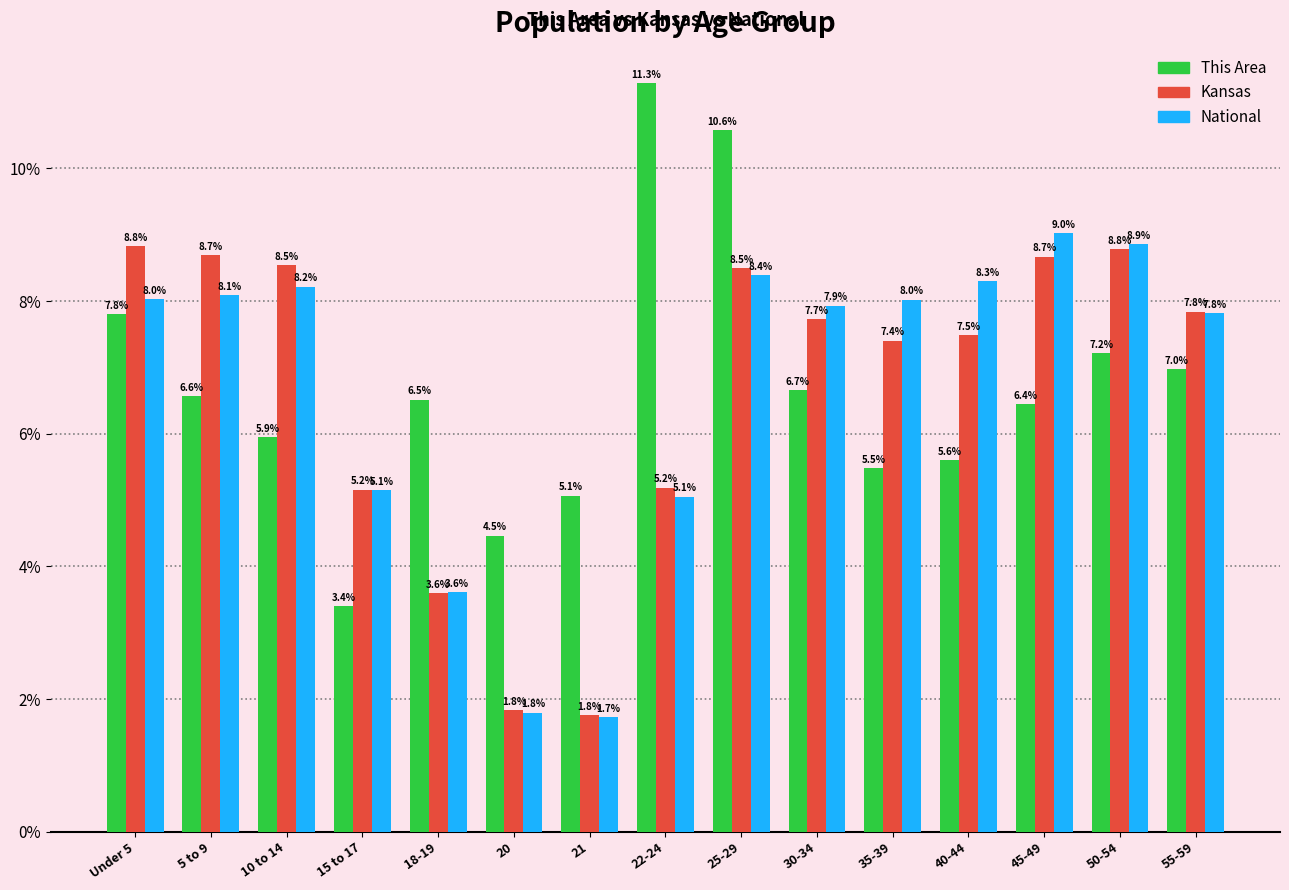

What is the sum of all Kansas values?

100.0